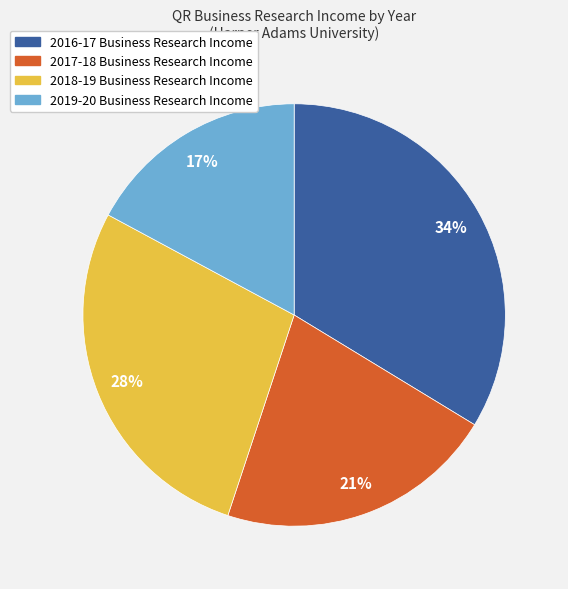

Is there any slice that represents more than half of the pie?

No